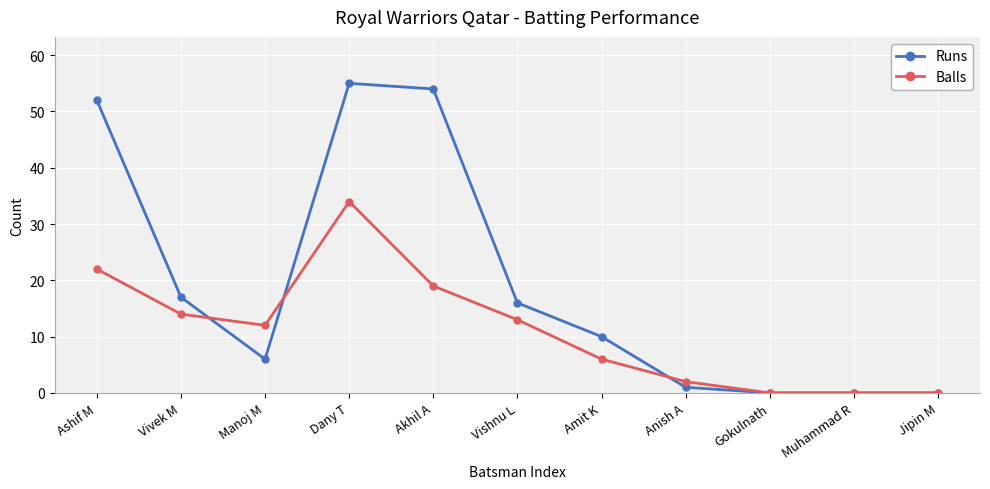

What is the label of the 2nd point from the left?

Vivek M